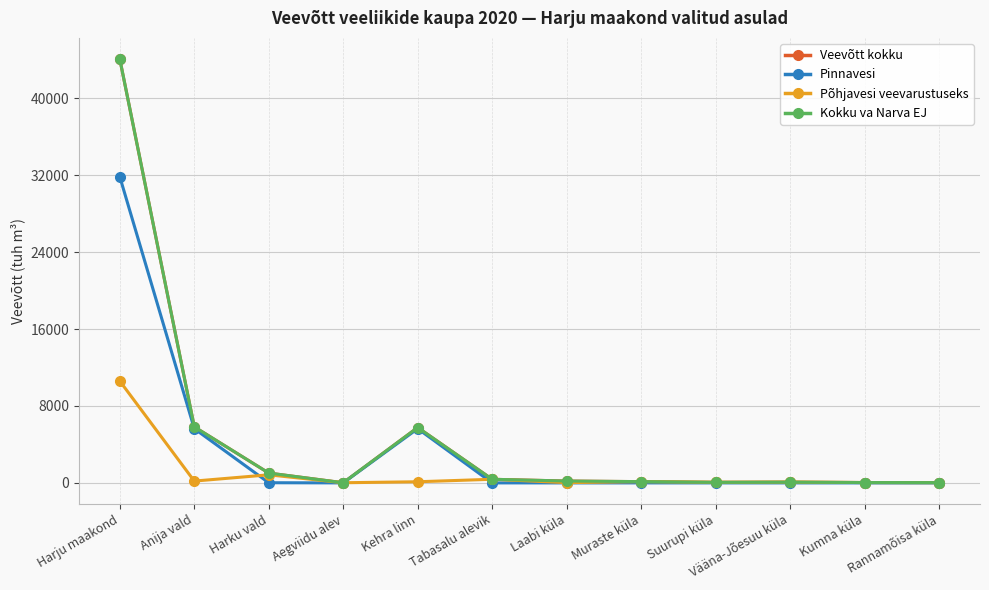

Does the chart have visible grid lines?

Yes